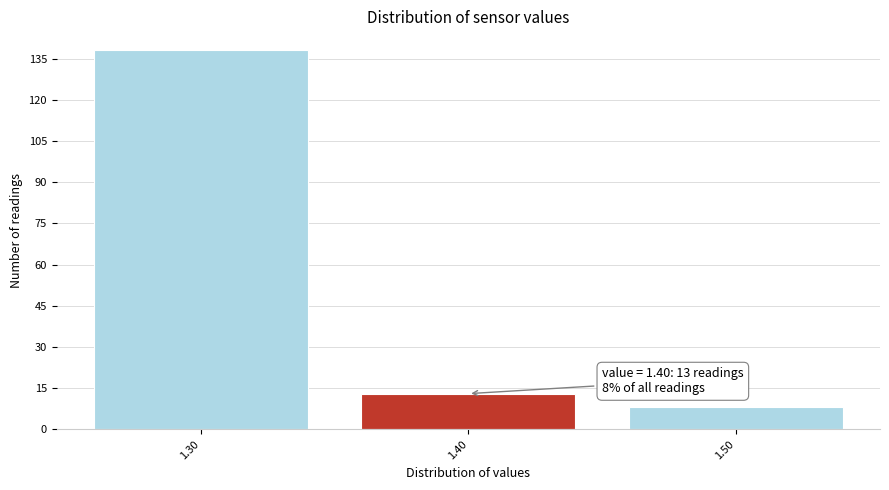

Reading right to left, what are all the values shown in this chart?

8	13	138